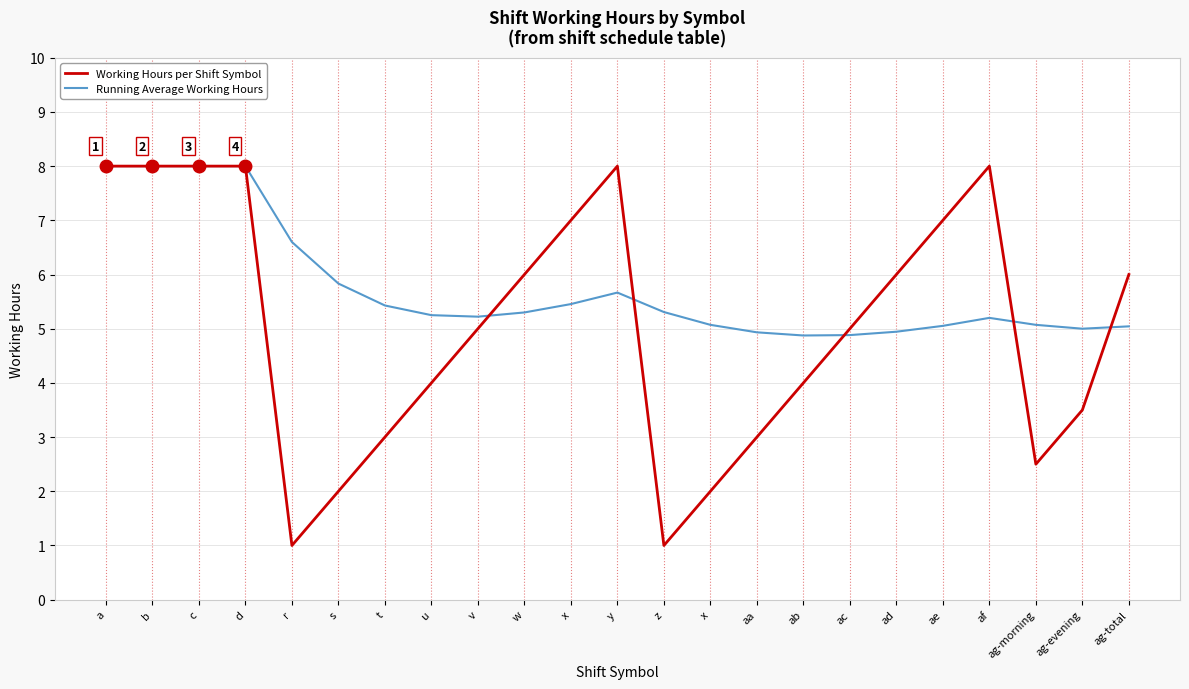

What is the difference between the second highest and minimum values in the Working Hours per Shift Symbol series?

7.0